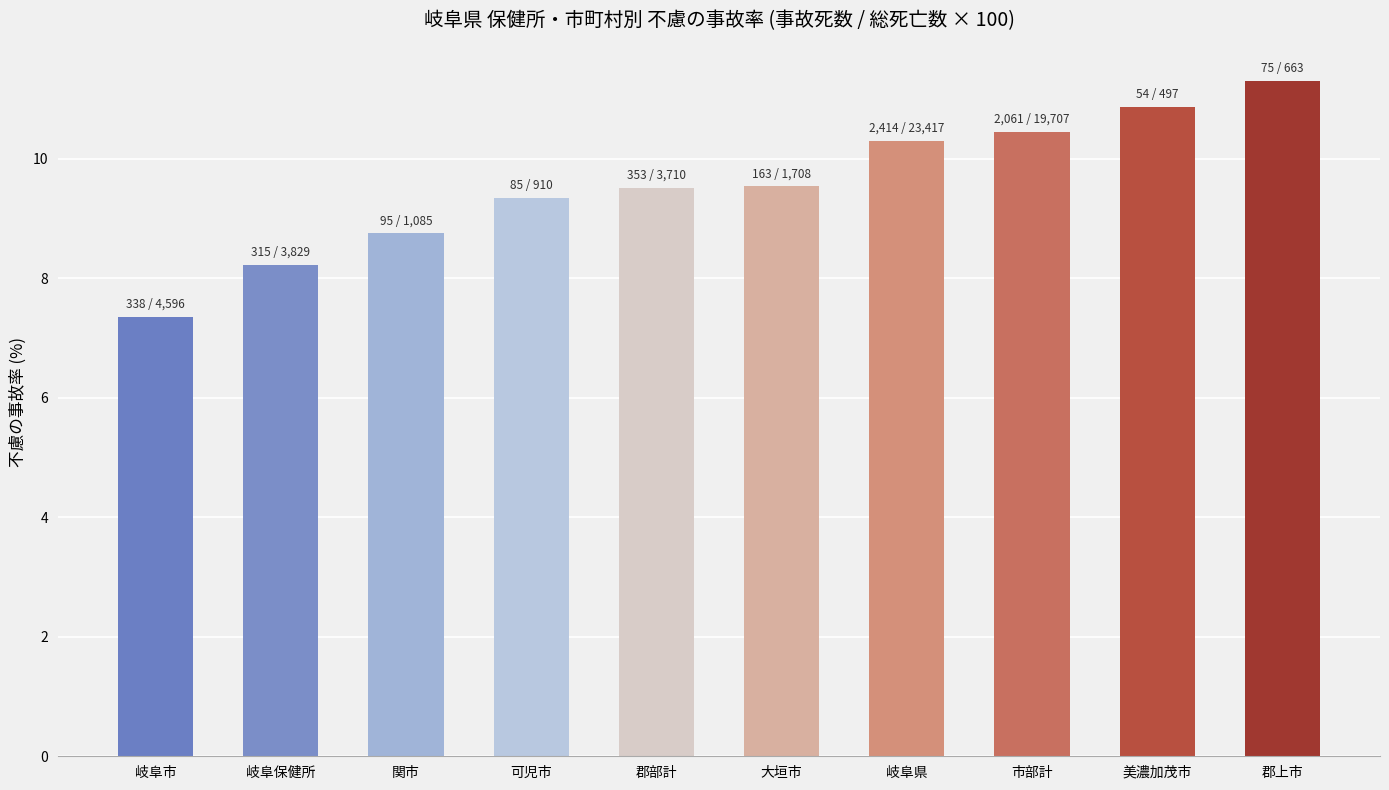

What is the value of the 8th bar from the left?

10.5